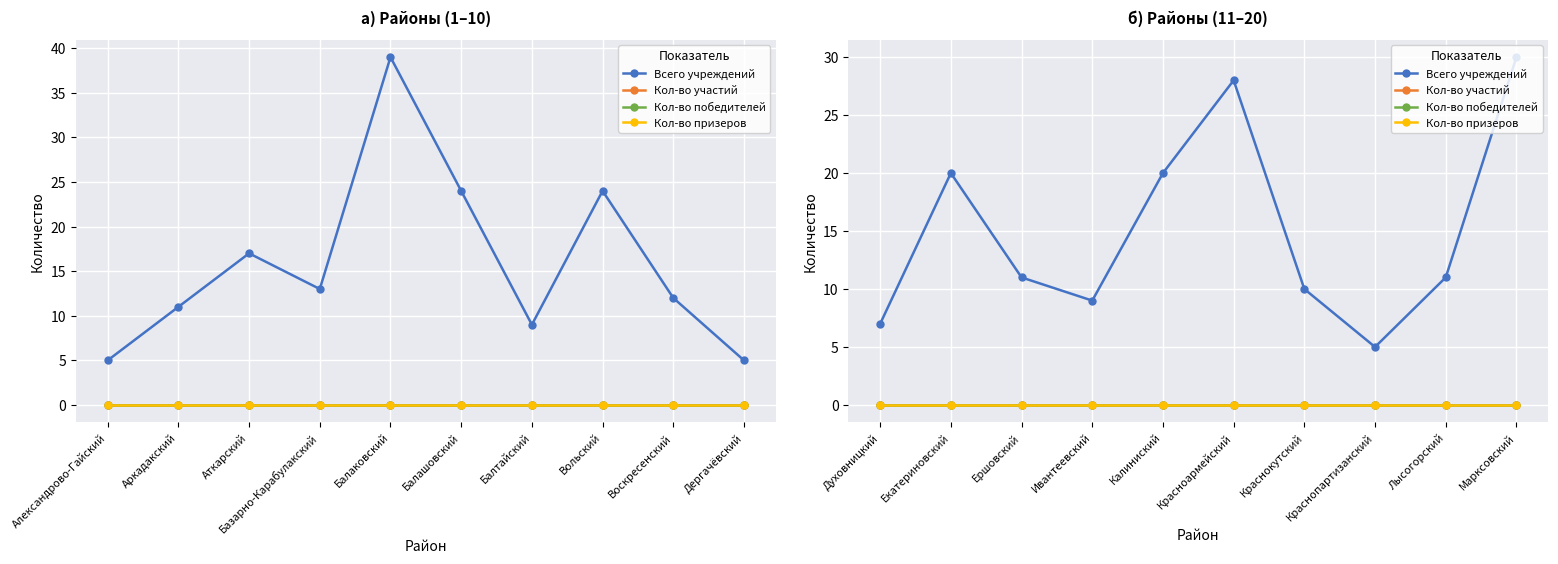

True or false: Кол-во призеров has more than 0 interior local peaks.

False